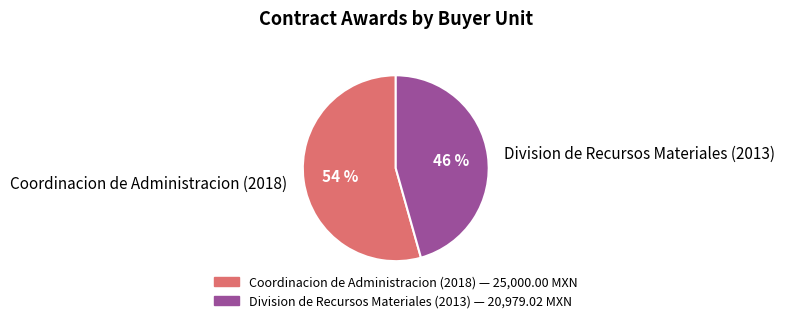

To the nearest percent, what is the average slice percentage?

50%